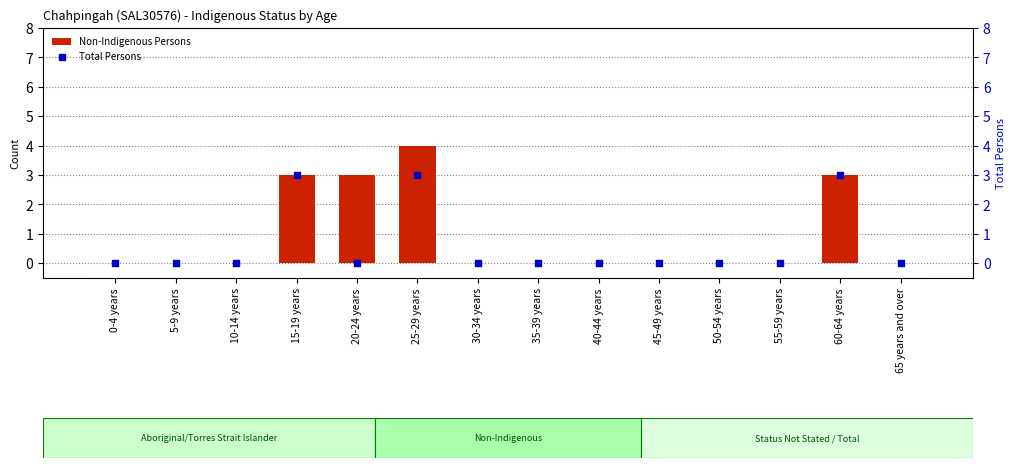

Is the value of Total Persons at 40-44 years greater than the value of Non-Indigenous Persons at 20-24 years?

No